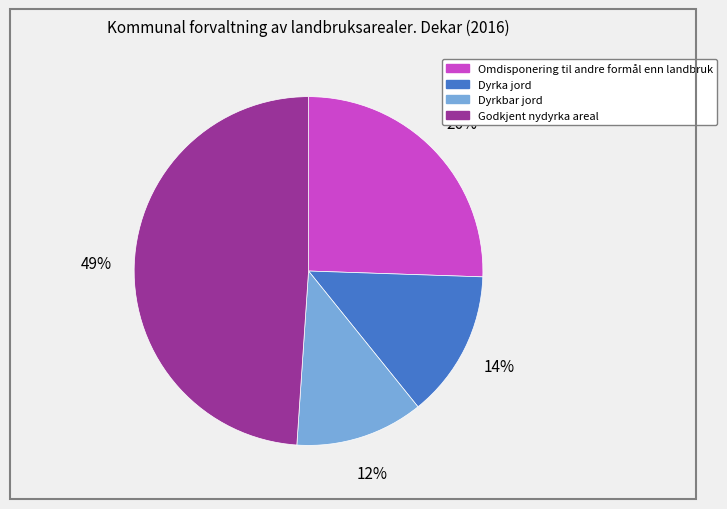

Which has a higher value, Omdisponering til andre formål enn landbruk or Dyrka jord?

Omdisponering til andre formål enn landbruk